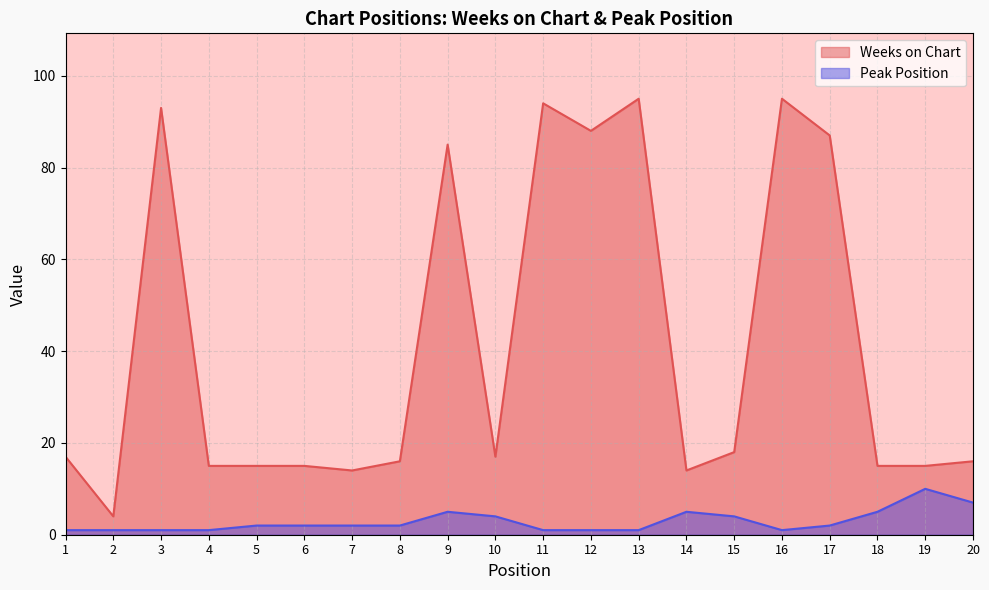

At which label does Weeks on Chart reach its peak?

13